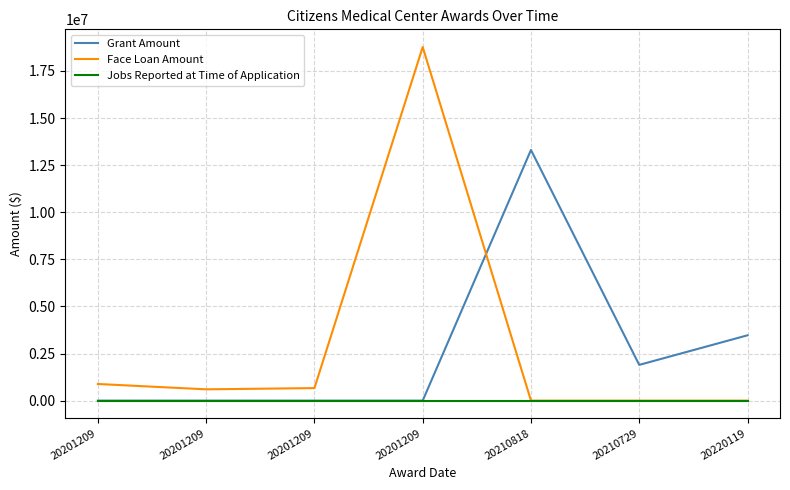

What is the difference between the highest and lowest values at 20201209?

883118